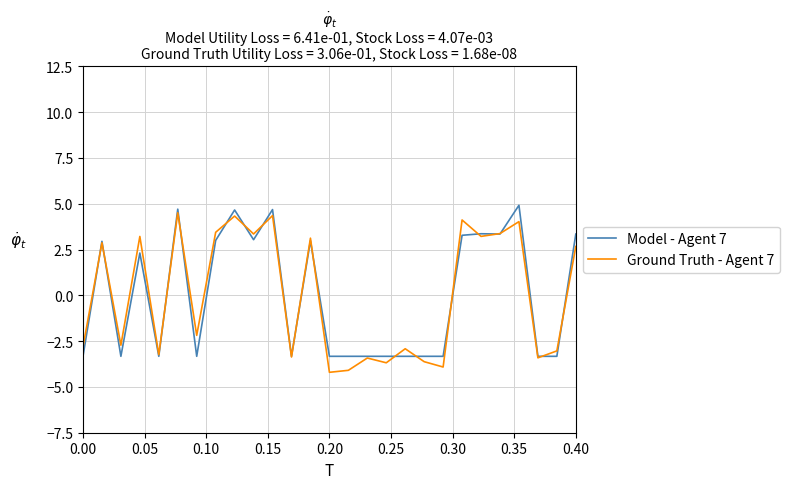

True or false: Model - Agent 7 and Ground Truth - Agent 7 cross at least once.

True